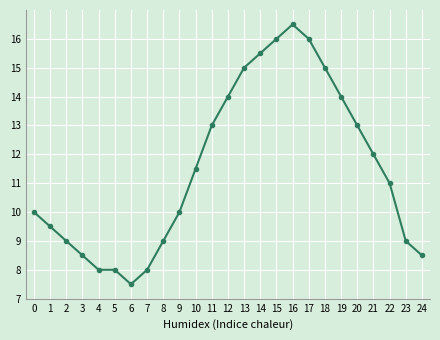

Is it true that the value at 11 is 8.5?

False